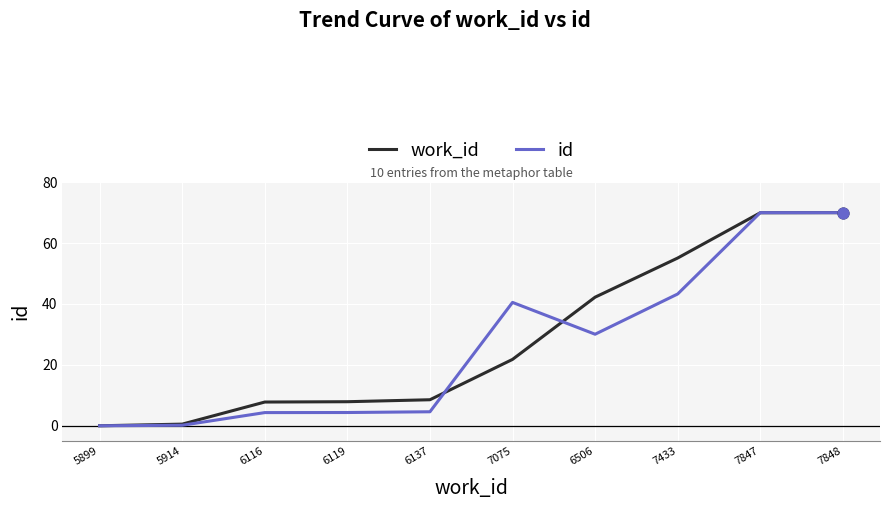

Between 6137 and 7847, which series saw the biggest shift?

id